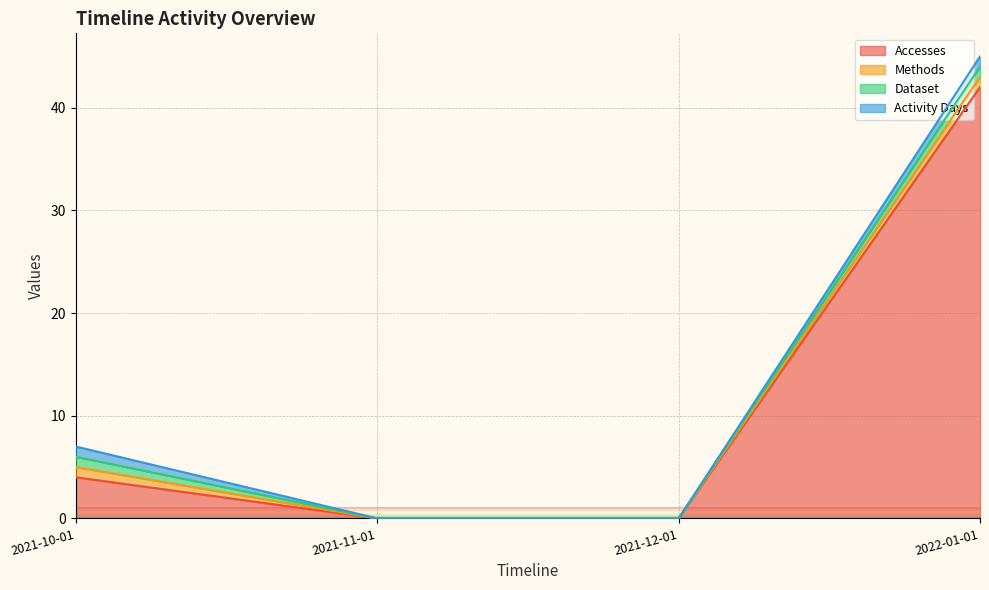

How many lines are shown in the chart?

4